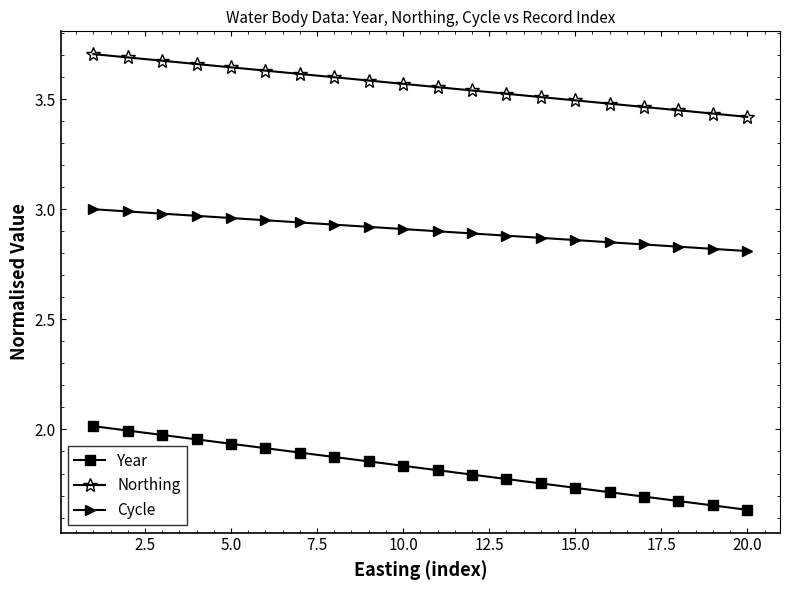

True or false: Cycle and Year intersect in this chart.

False